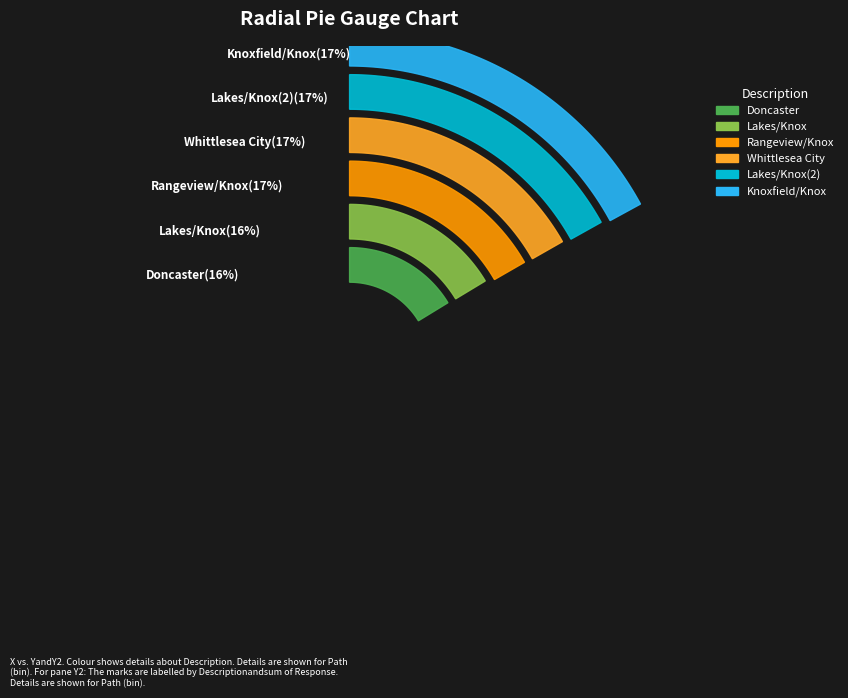

What is the change in value from Doncaster to Lakes/Knox(2)?

+0.5